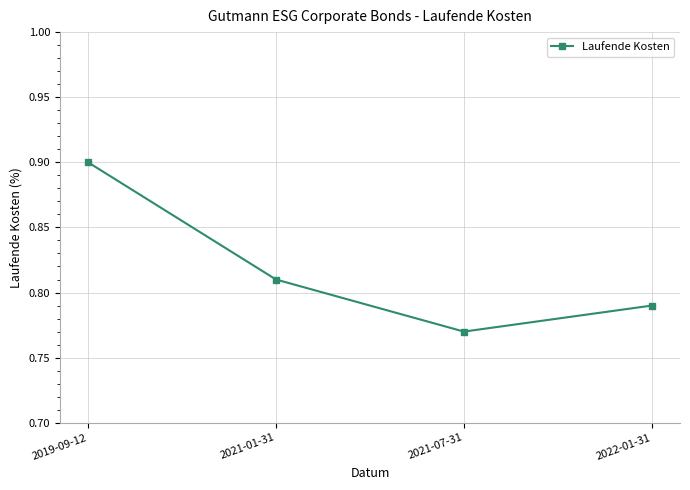

What is the label of the 3rd point from the left?

2021-07-31